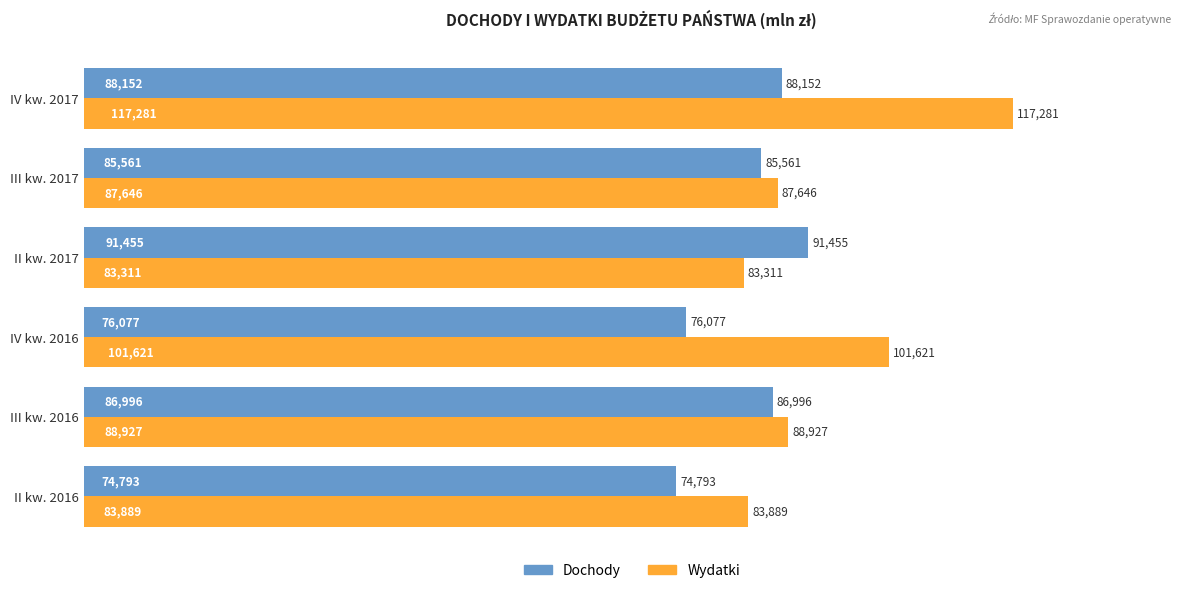

What value does the Dochody series have at III kw. 2016?

86995.7